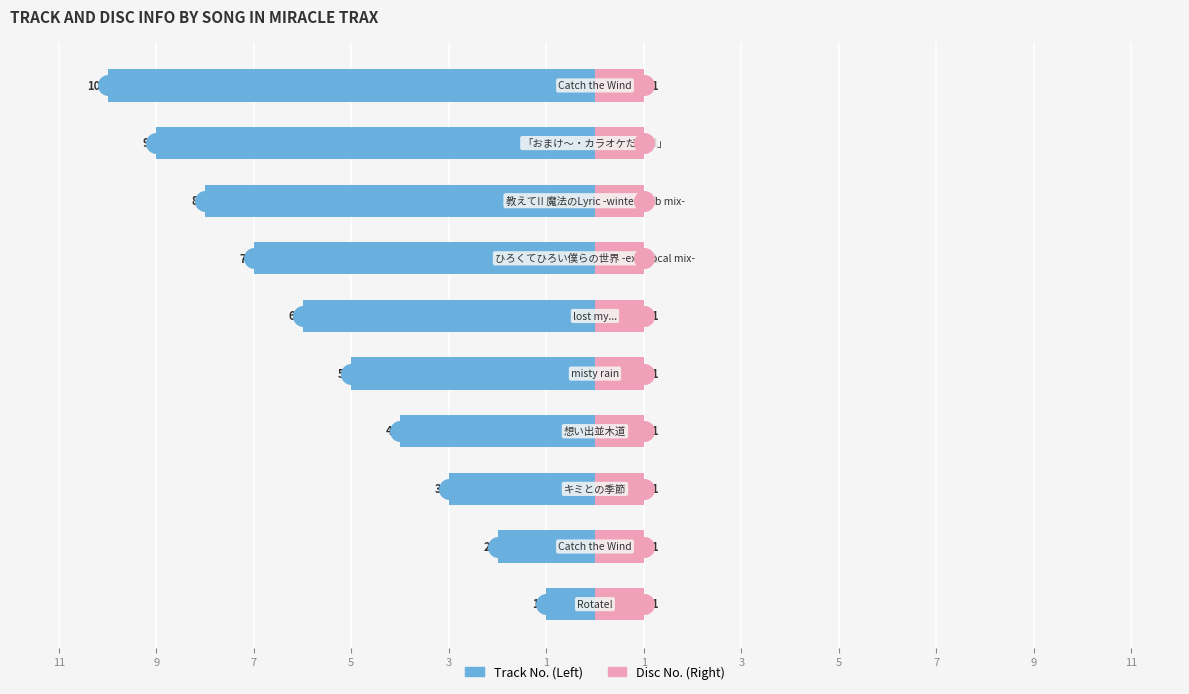

What are all the series names shown in the legend?

Track No. (Left), Disc No. (Right)